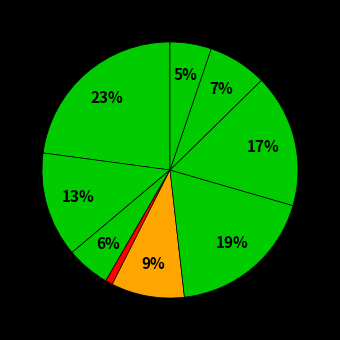

Rank the categories by value from highest to lowest.

Оладьи, Гуляш, Гречка, Какао, Суп, Чай, Фрукты, Хлеб, Свежие овощи